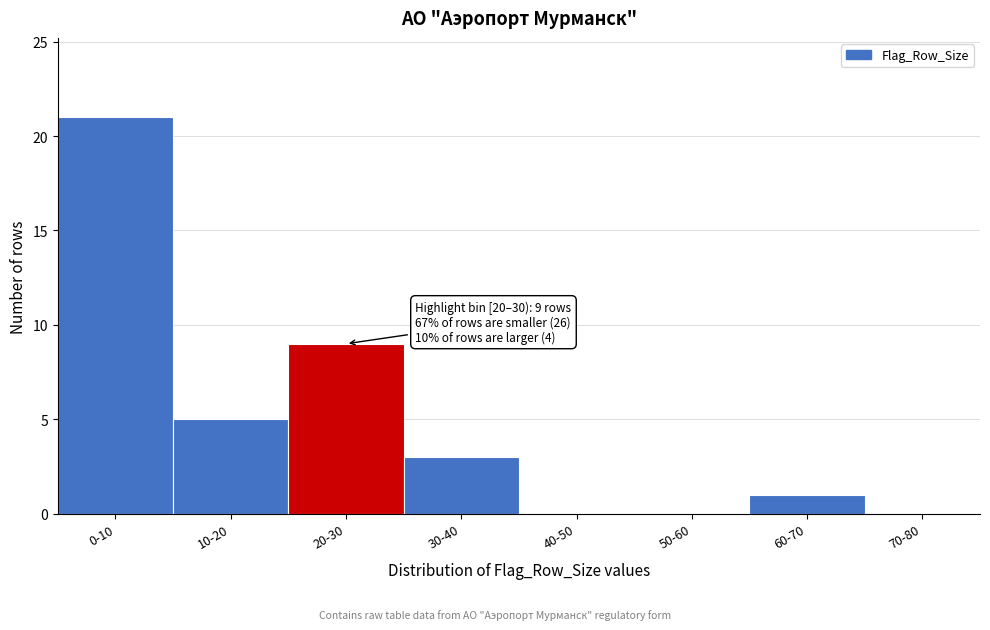

Reading left to right, transcribe all the data shown in this chart.

0-10=21	10-20=5	20-30=9	30-40=3	40-50=0	50-60=0	60-70=1	70-80=0